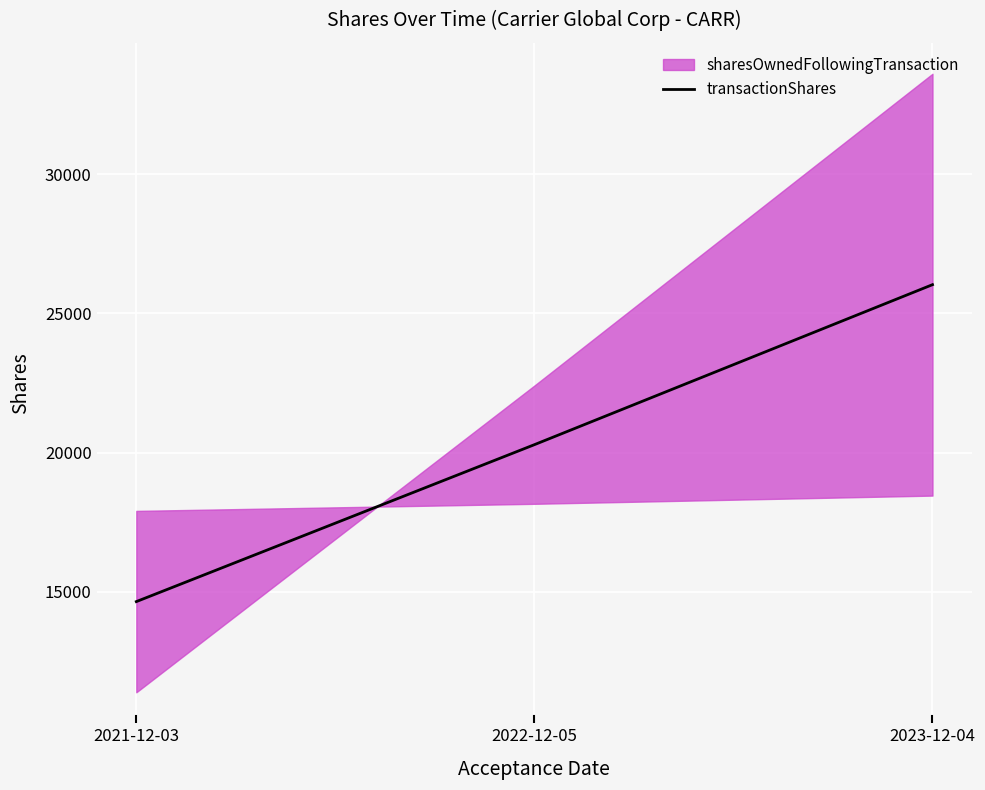

What position from the left is 2022-12-05?

2